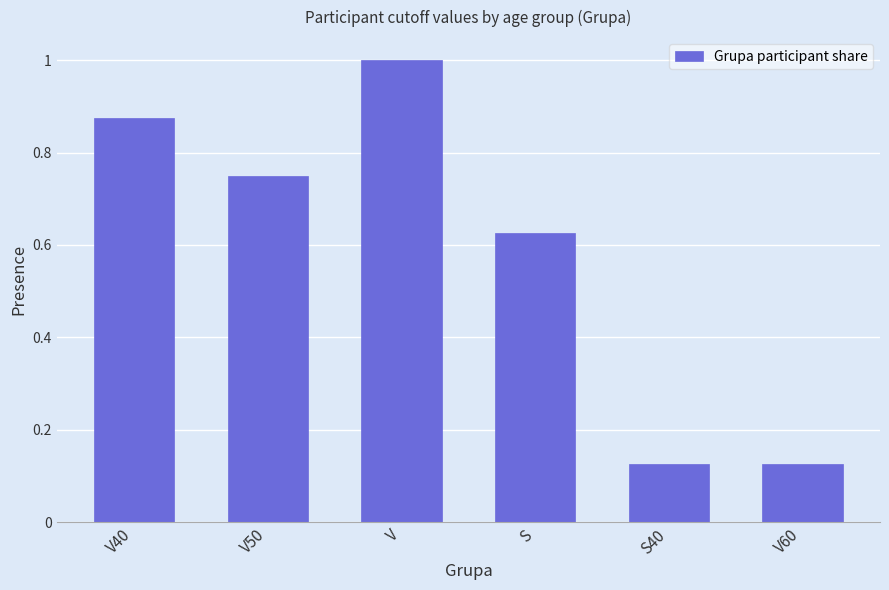

What is the sum of the values at V40 and S?

1.5